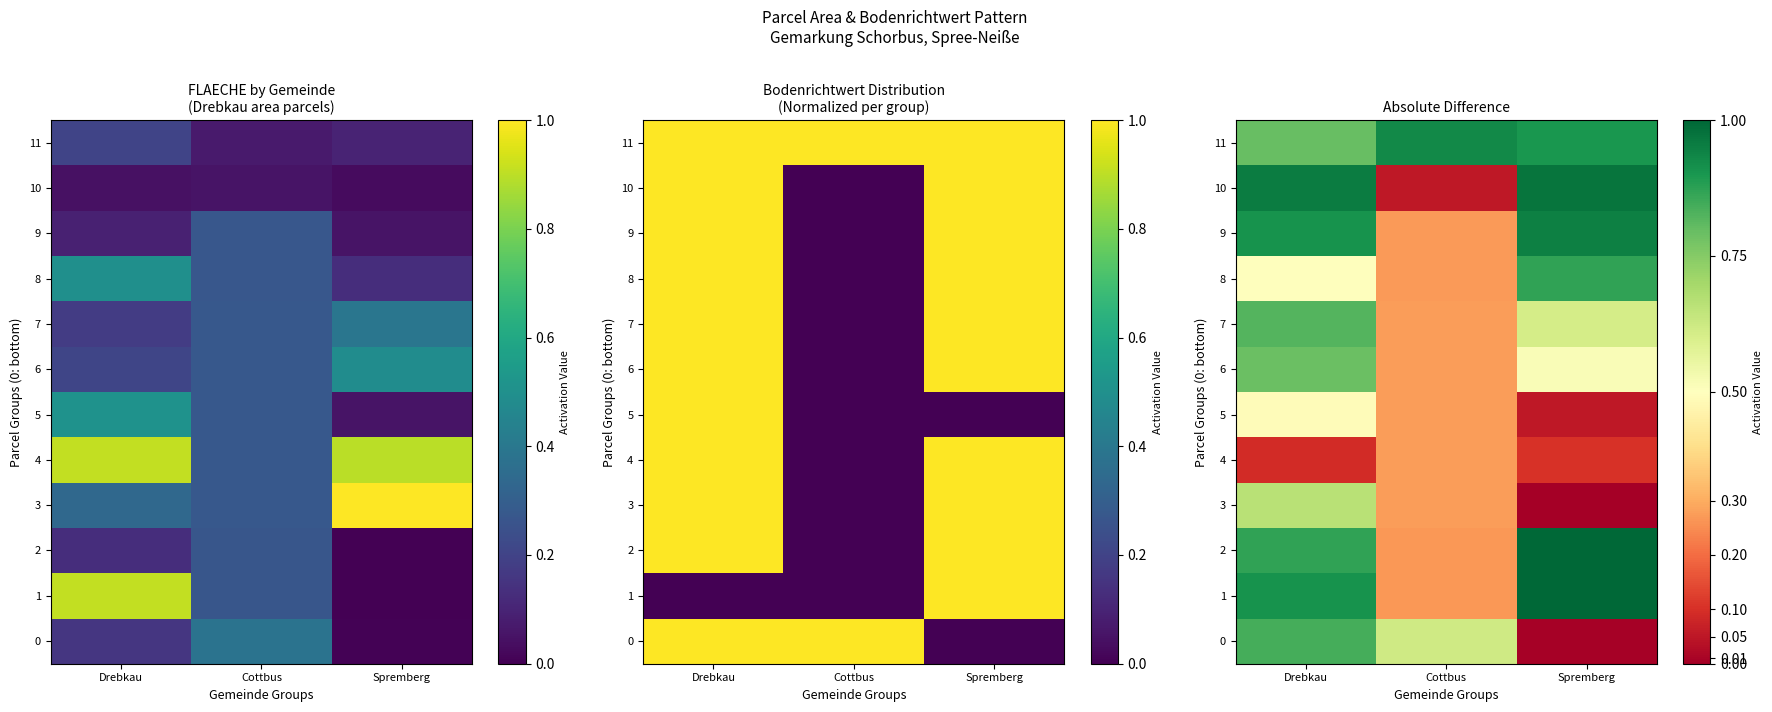

List the labels in order of 9 value, largest first.

Spremberg, Drebkau, Cottbus